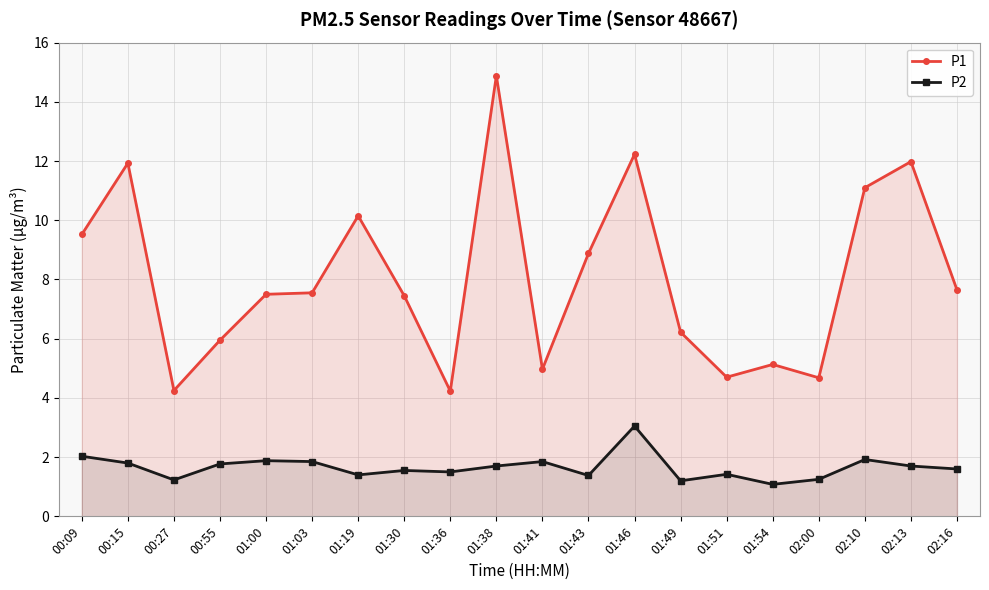

Between 01:43 and 02:10, which series saw the biggest shift?

P1